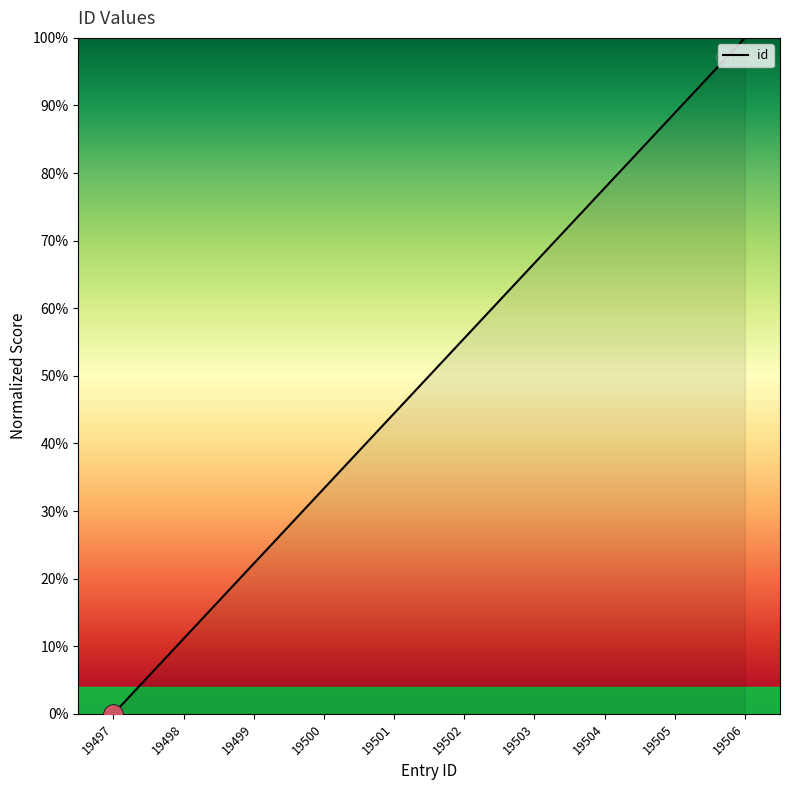

What is the change in value from 19505 to 19506?

+11.1